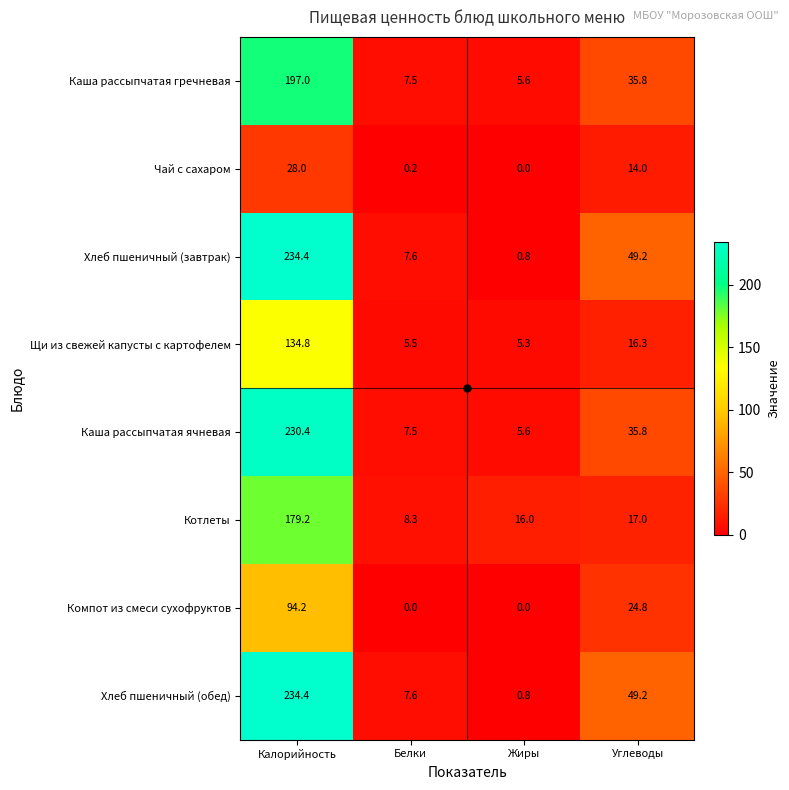

At how many categories does at least one series exceed 116?

1